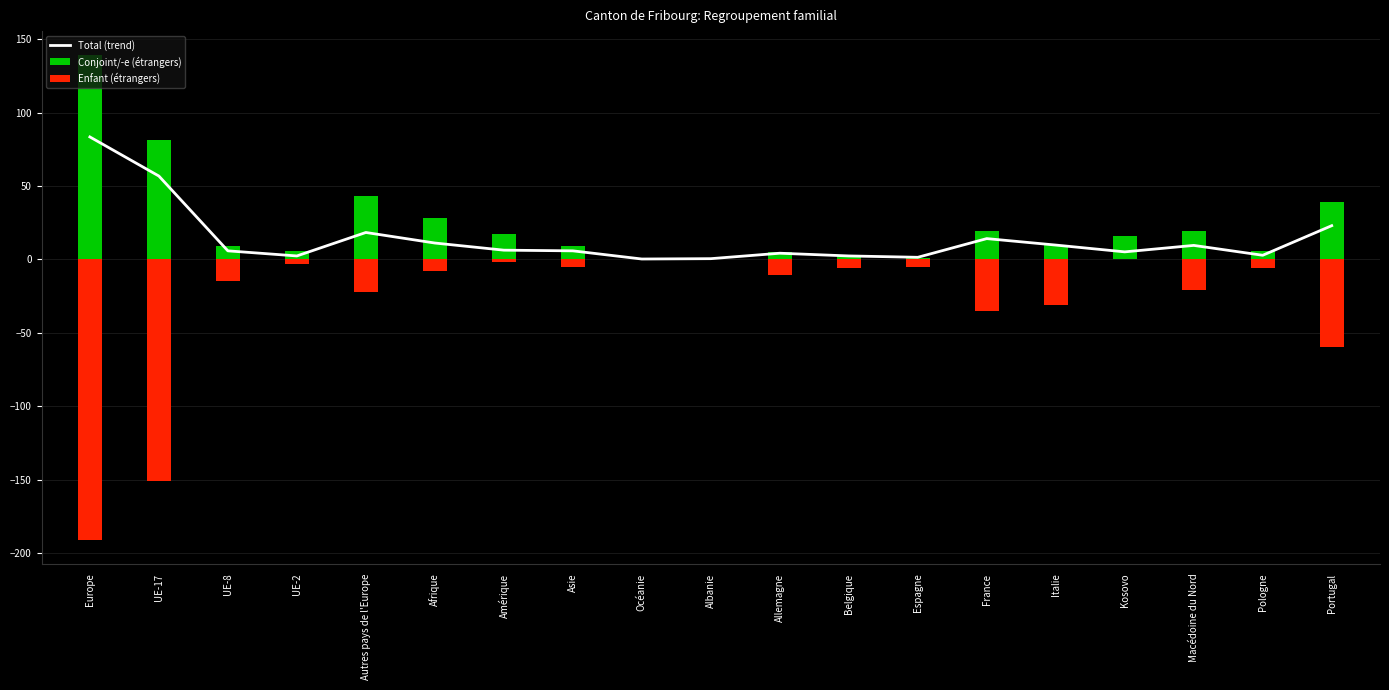

Is it true that Enfant (étrangers) equals -8.7 at Asie?

False